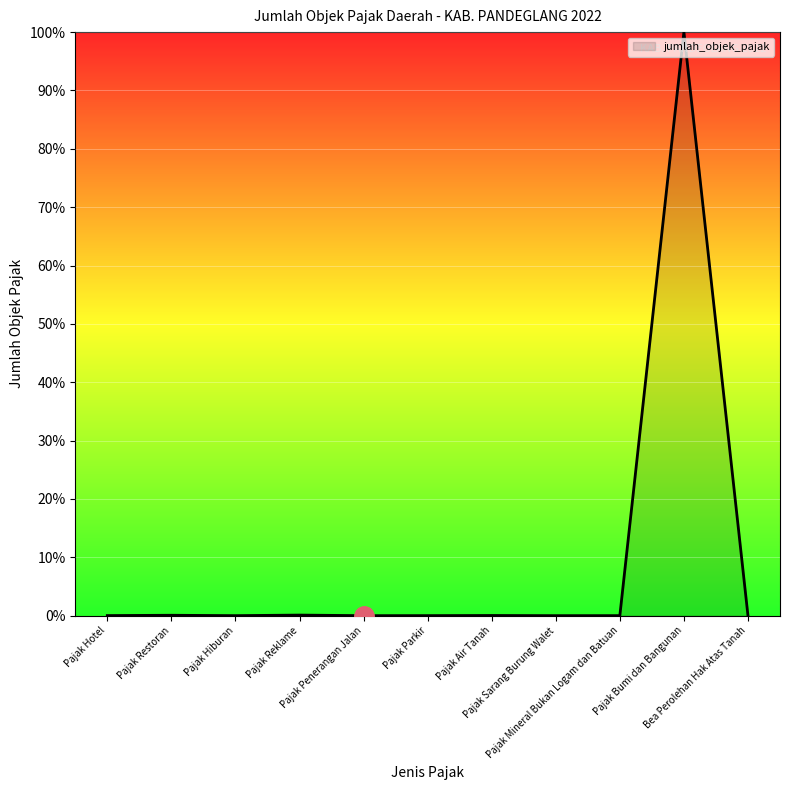

What is the greatest value displayed?

100.0